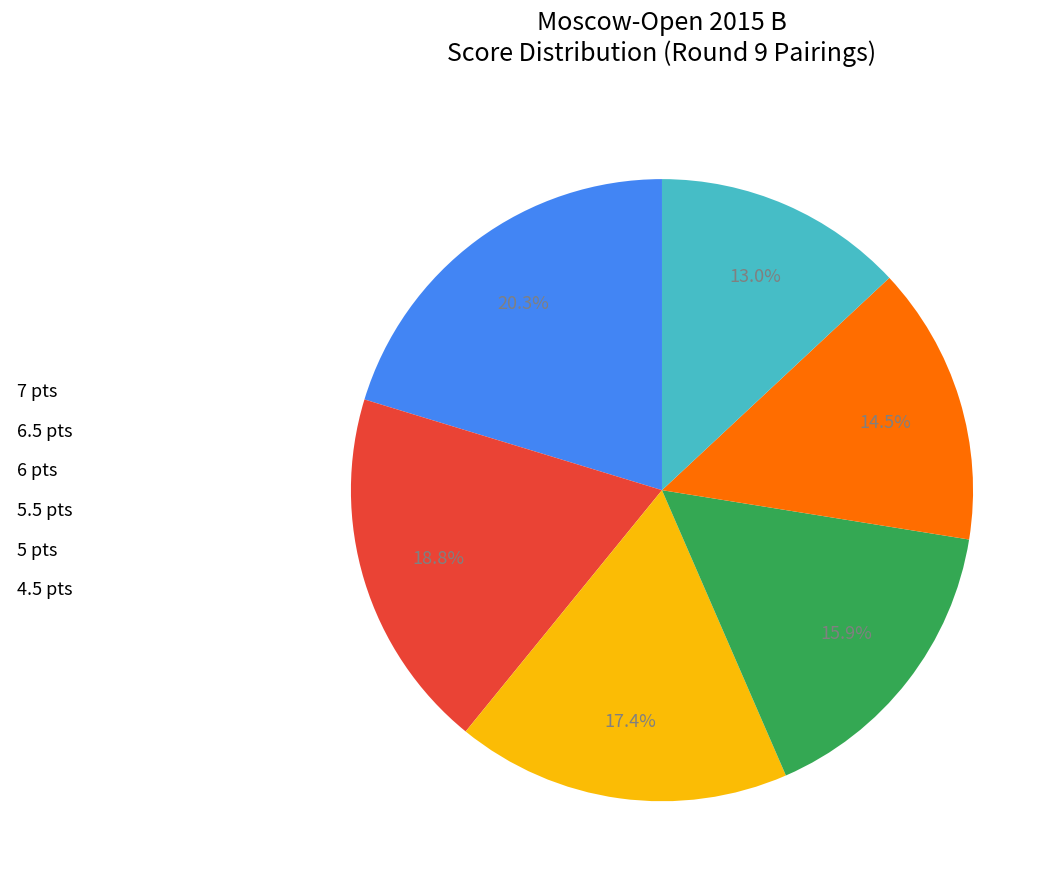

Is there a majority slice in this chart?

No